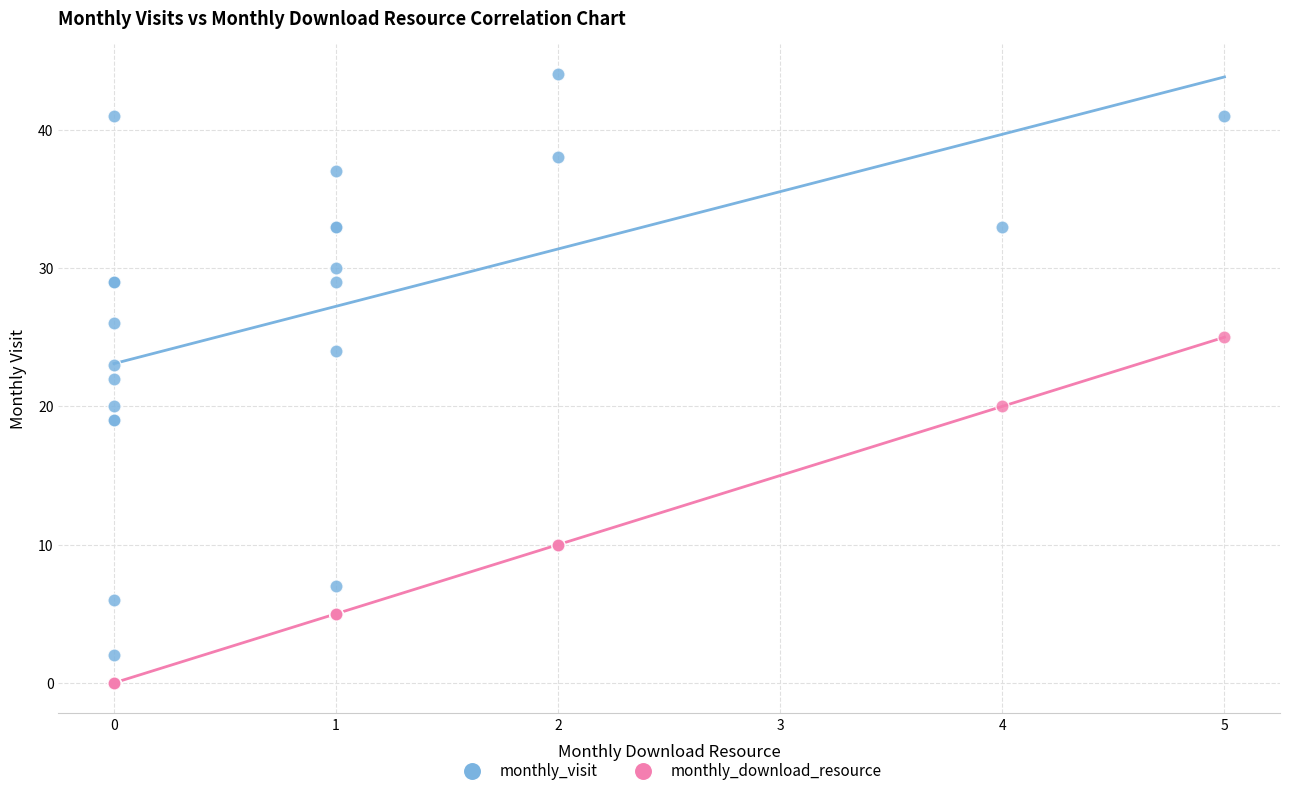

Which series has the widest spread of Y values?

monthly_visit